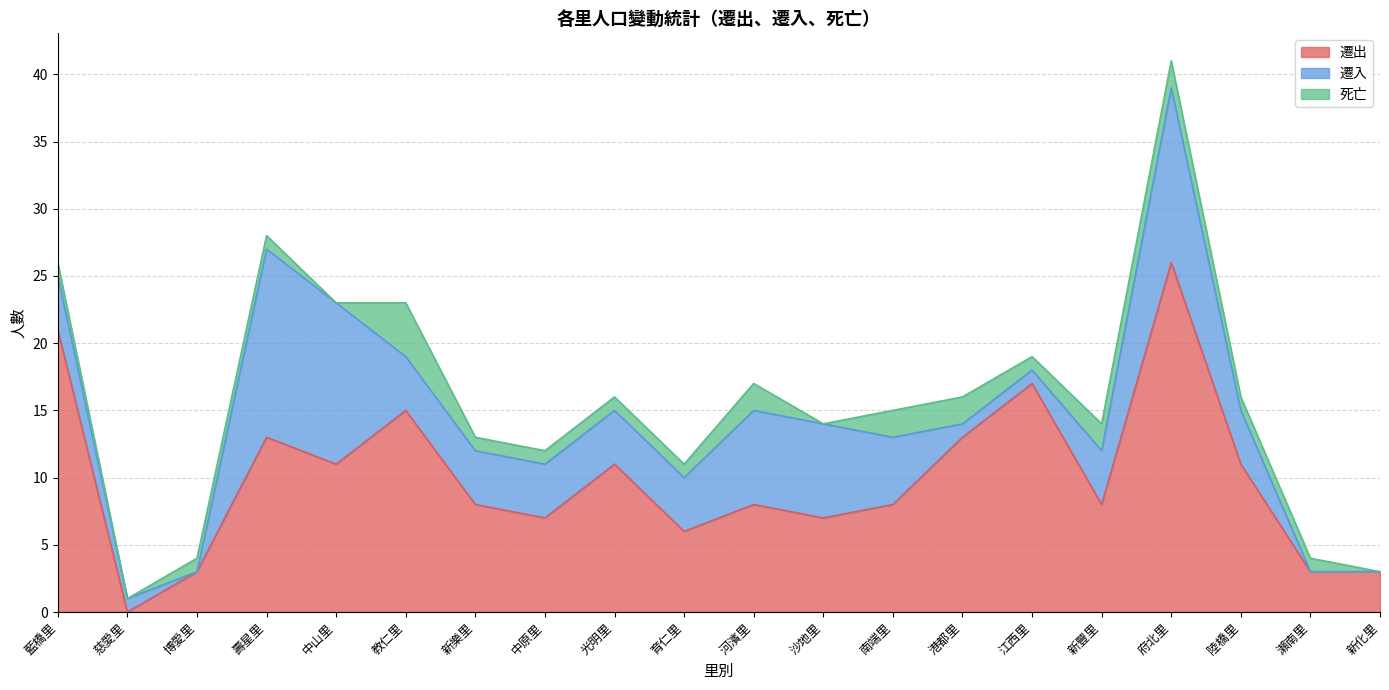

Between 育仁里 and 慈愛里, which is larger?

育仁里